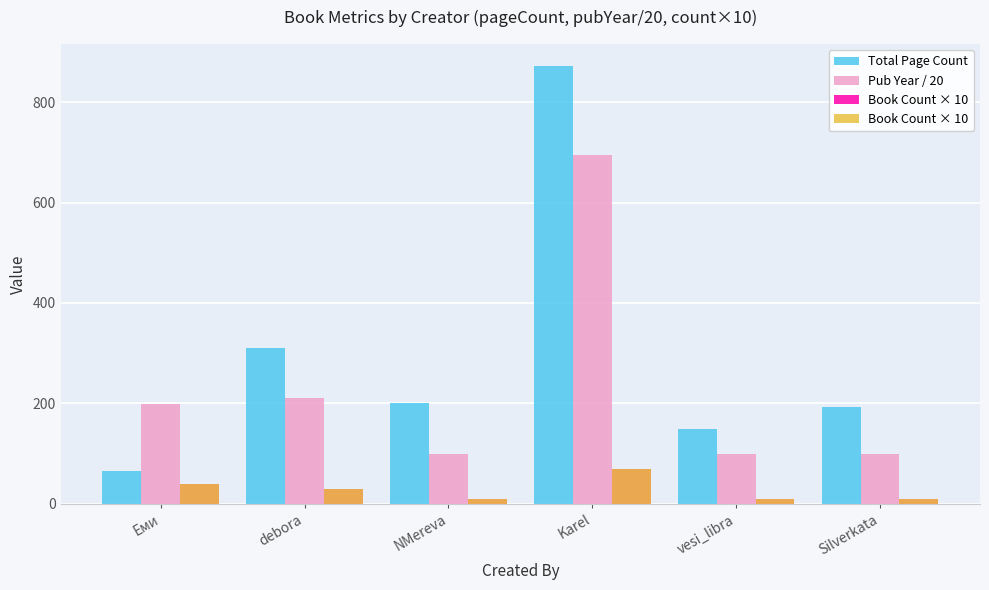

Rank the categories by Pub Year / 20 value from lowest to highest.

vesi_libra, Silverkata, NMereva, Еми, debora, Karel